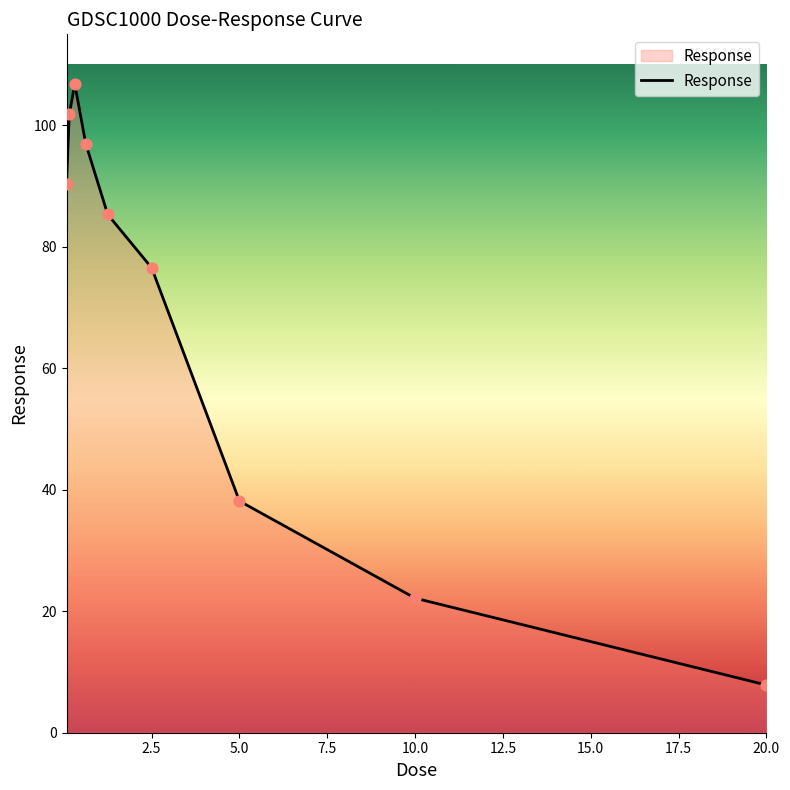

What is the maximum value shown in the chart?

106.8